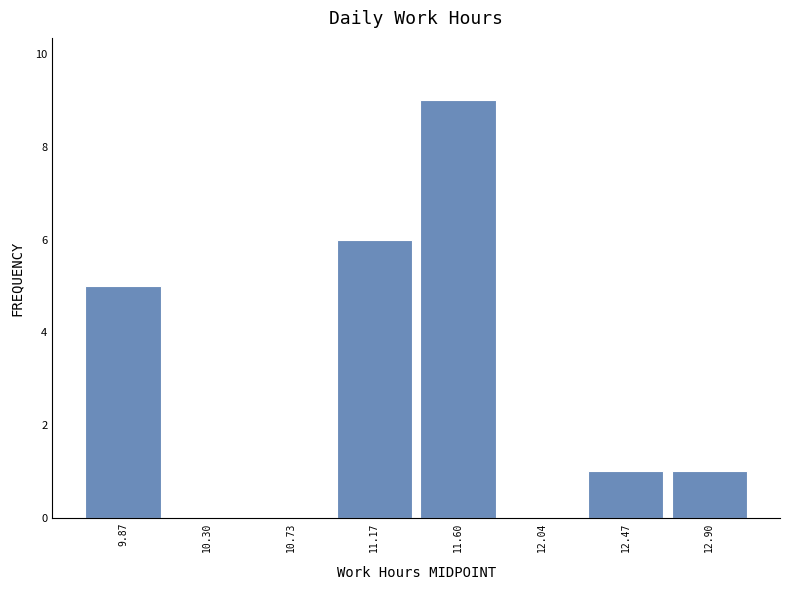

Reading left to right, list every bar in this chart as the range it spans on the x-axis followed by its height. Neither the bar edges nor the heights are printed on the chart, so give them approximately, as read against the axes.

9.65 to 10.10: 5
10.10 to 10.50: 0
10.50 to 10.95: 0
10.95 to 11.40: 6
11.40 to 11.80: 9
11.80 to 12.25: 0
12.25 to 12.70: 1
12.70 to 13.10: 1